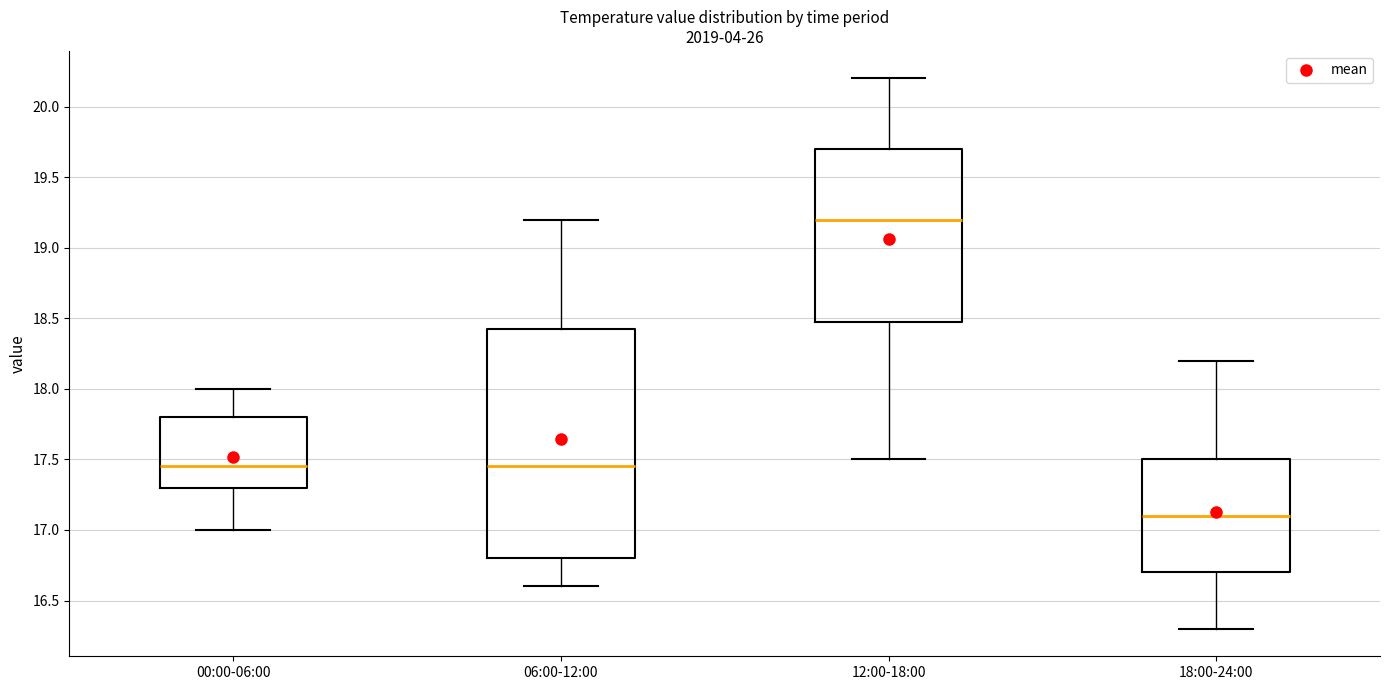

Which box is the tallest, from its lower edge to its upper edge?

06:00-12:00